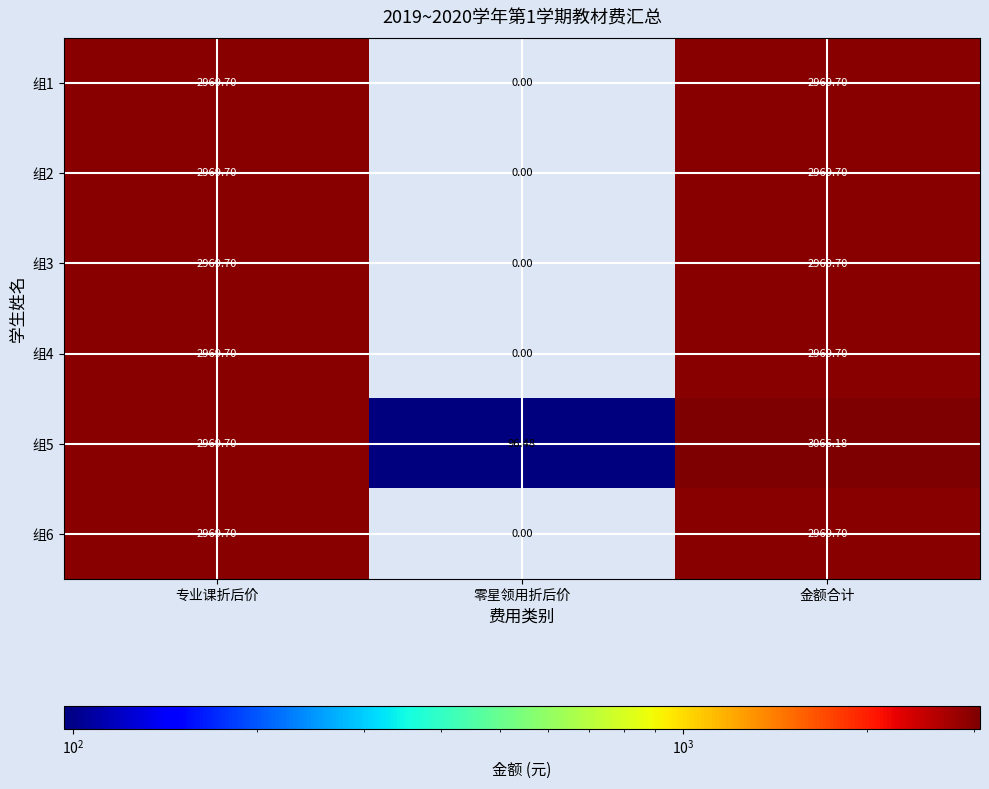

At which label does 组5 reach its peak?

金额合计